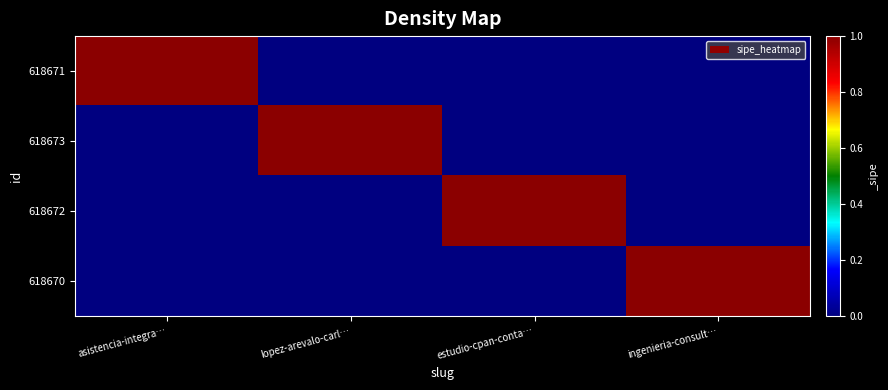

Rank the series at lopez-arevalo-carl… from highest to lowest value.

618673, 618671, 618672, 618670